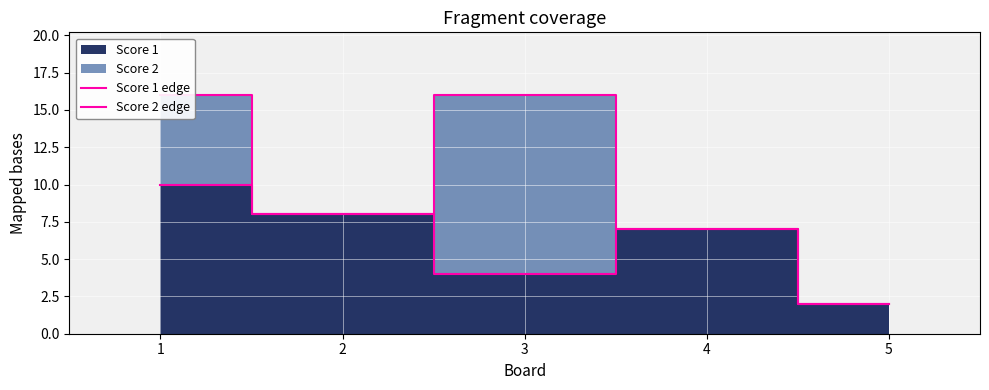

How many series are shown in this chart?

2